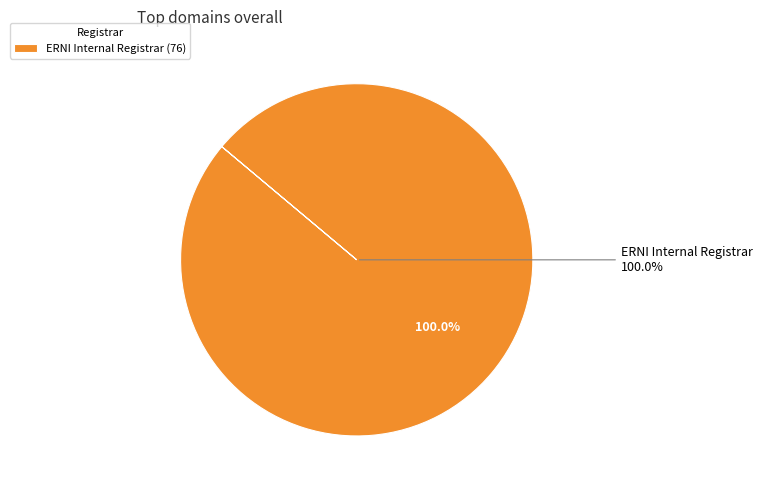

Rank the categories by value from lowest to highest.

ERNI Internal Registrar (76)